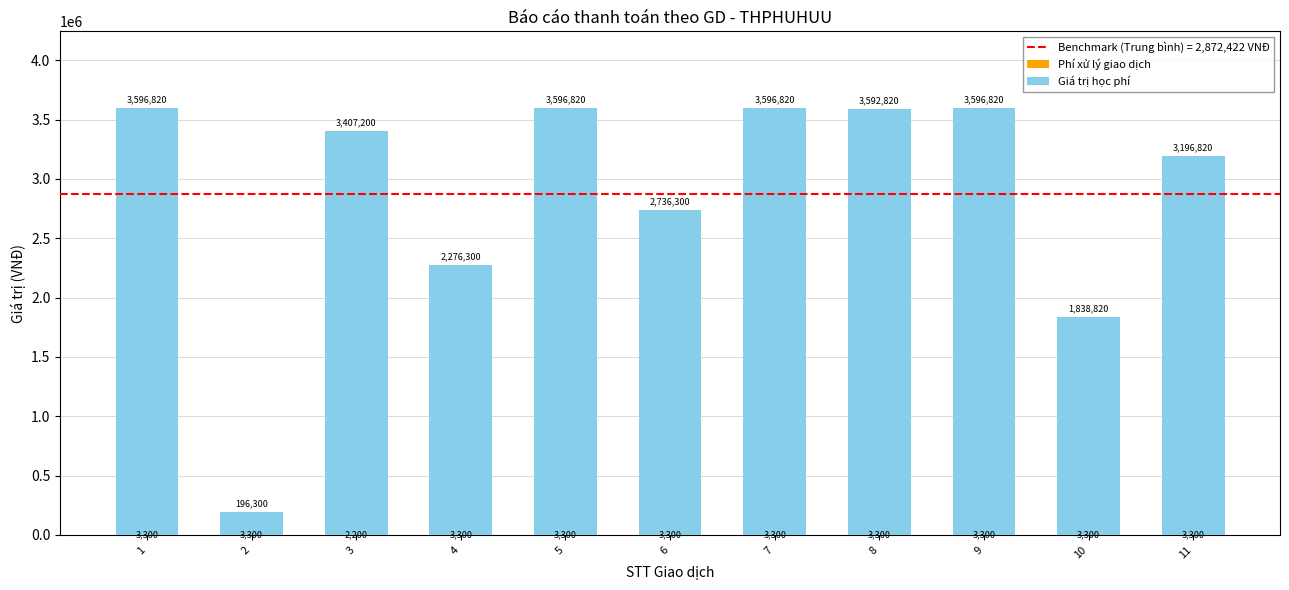

What is the total value across all series at 4?

2276300